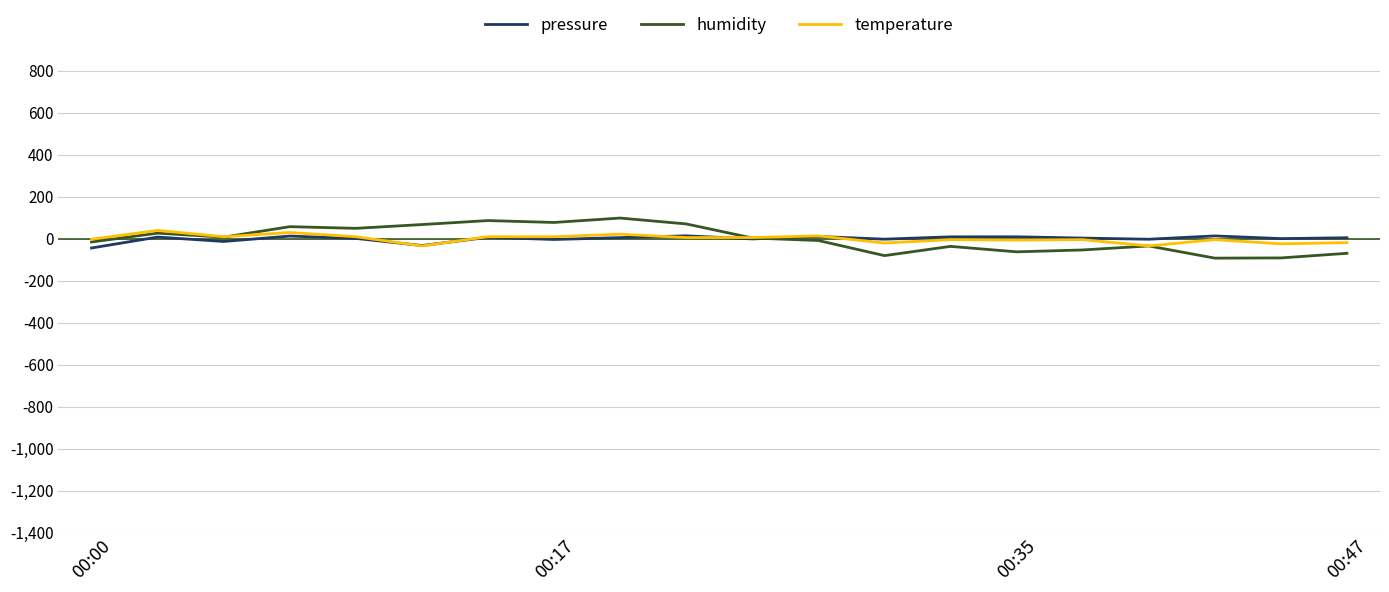

Which series has the largest range (max minus min)?

humidity